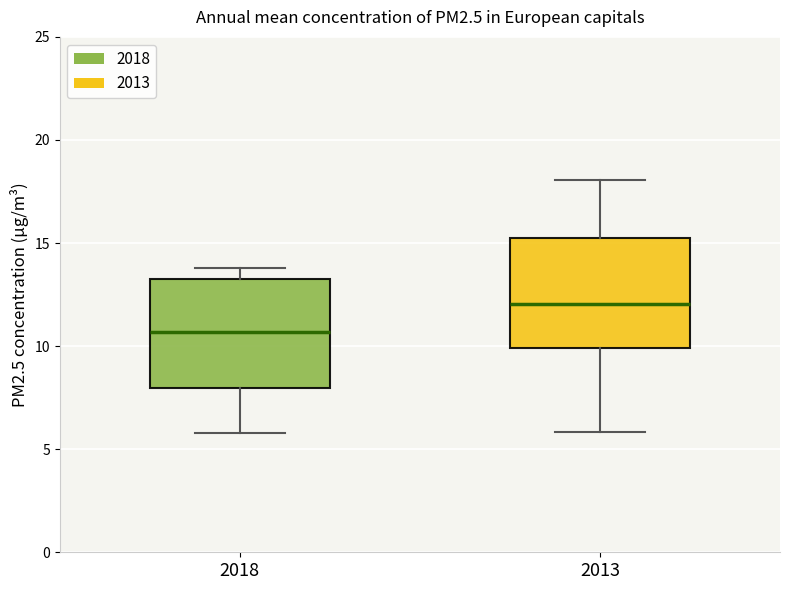

Where does the lower whisker of the box at x = 2013 end on the y-axis? The values are not printed on the chart, so give them approximately, as read against the axis.

6.0